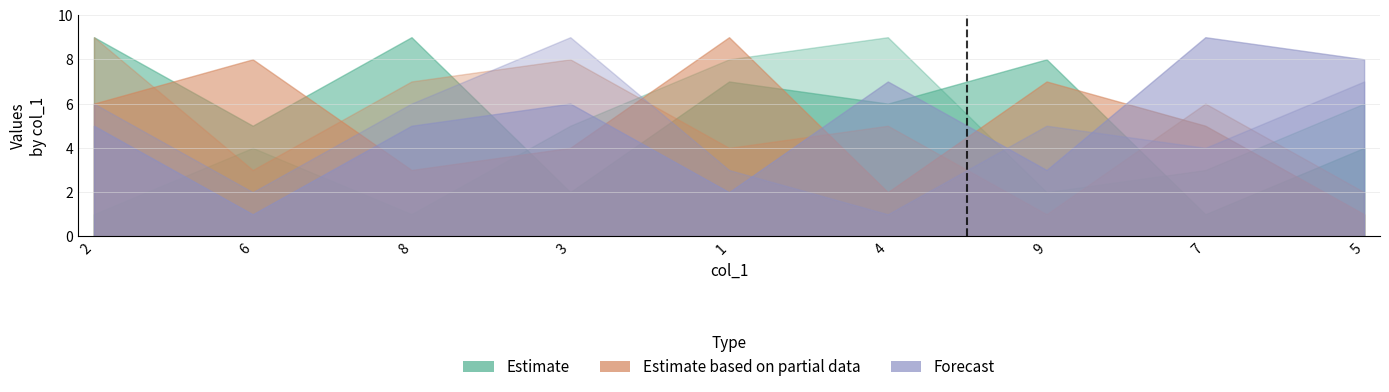

At which category does col_3 reach its first local valley?

6